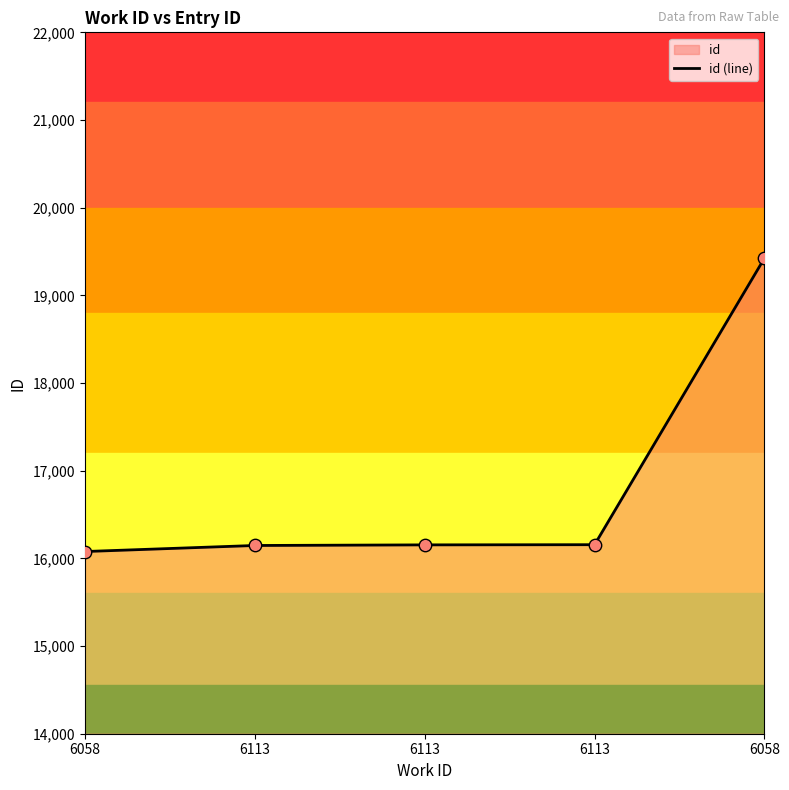

What is the change in value from 6058 to 6113?

+78